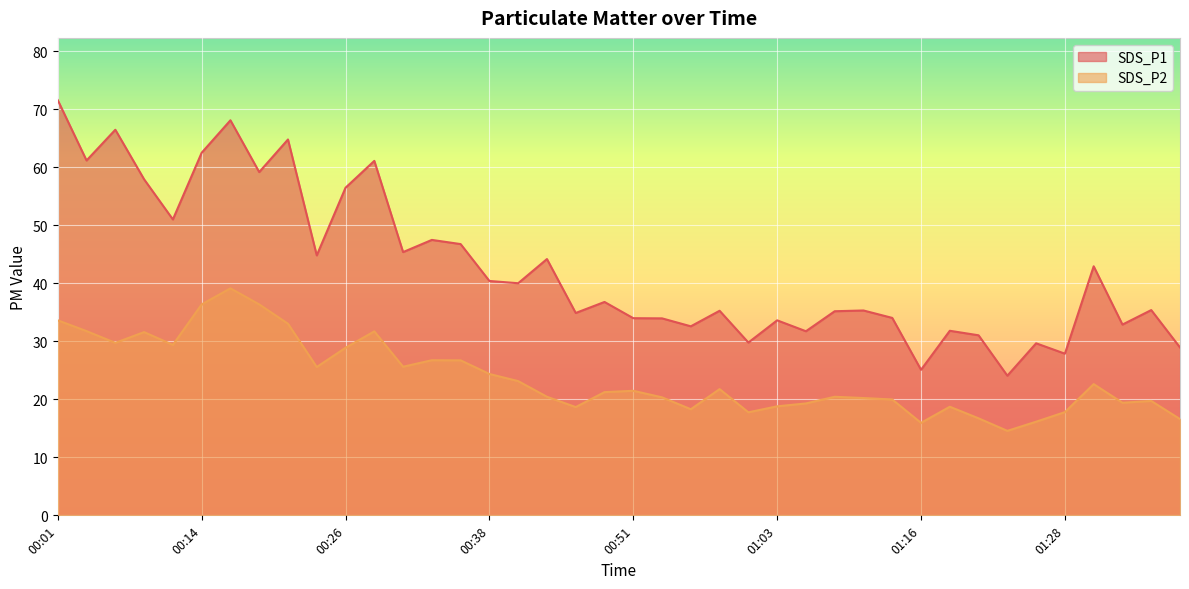

What is the approximate value of SDS_P1 at 01:03?

33.6